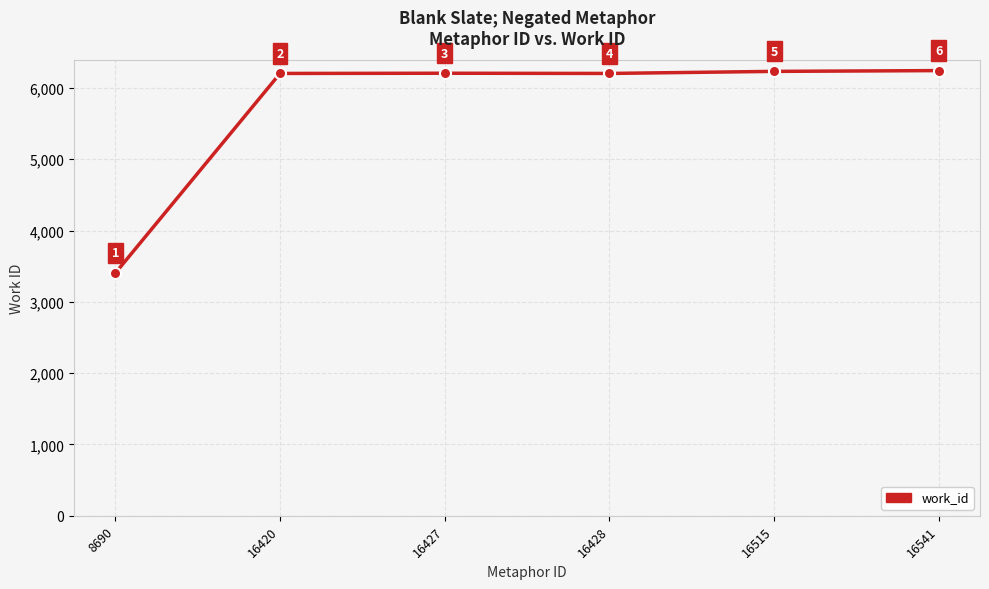

What is the change in value from 16427 to 16428?

-3